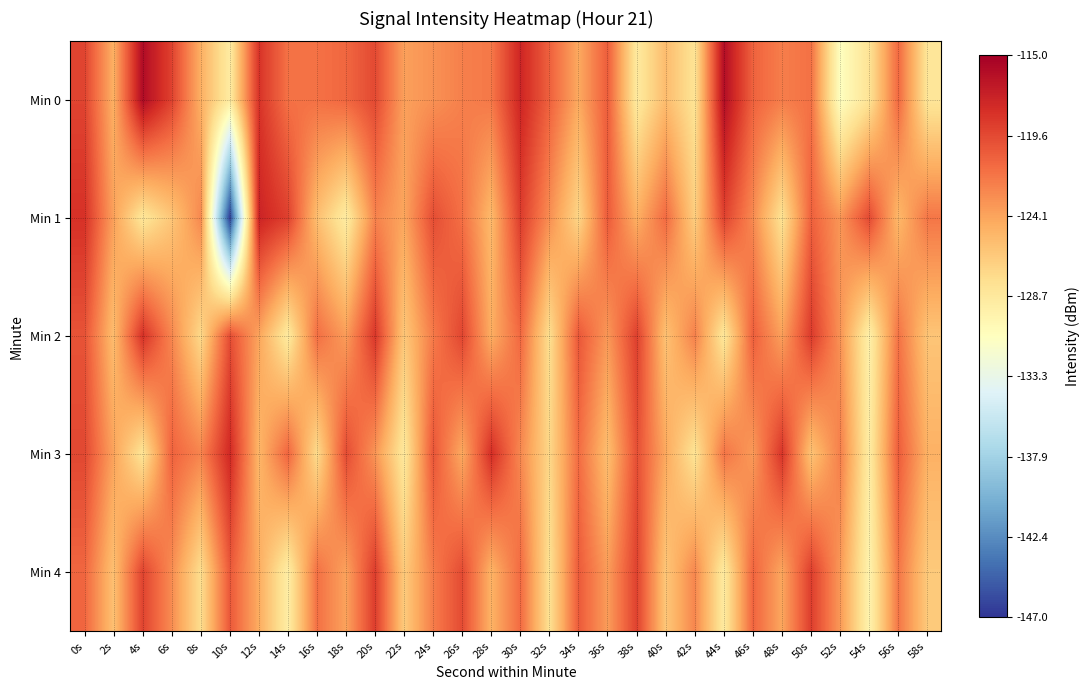

How many data points does each series have?

30